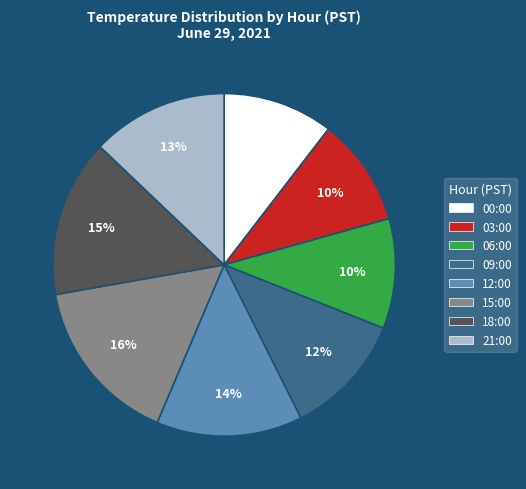

To the nearest percent, what is the difference between the largest and smallest slice percentages?

6%